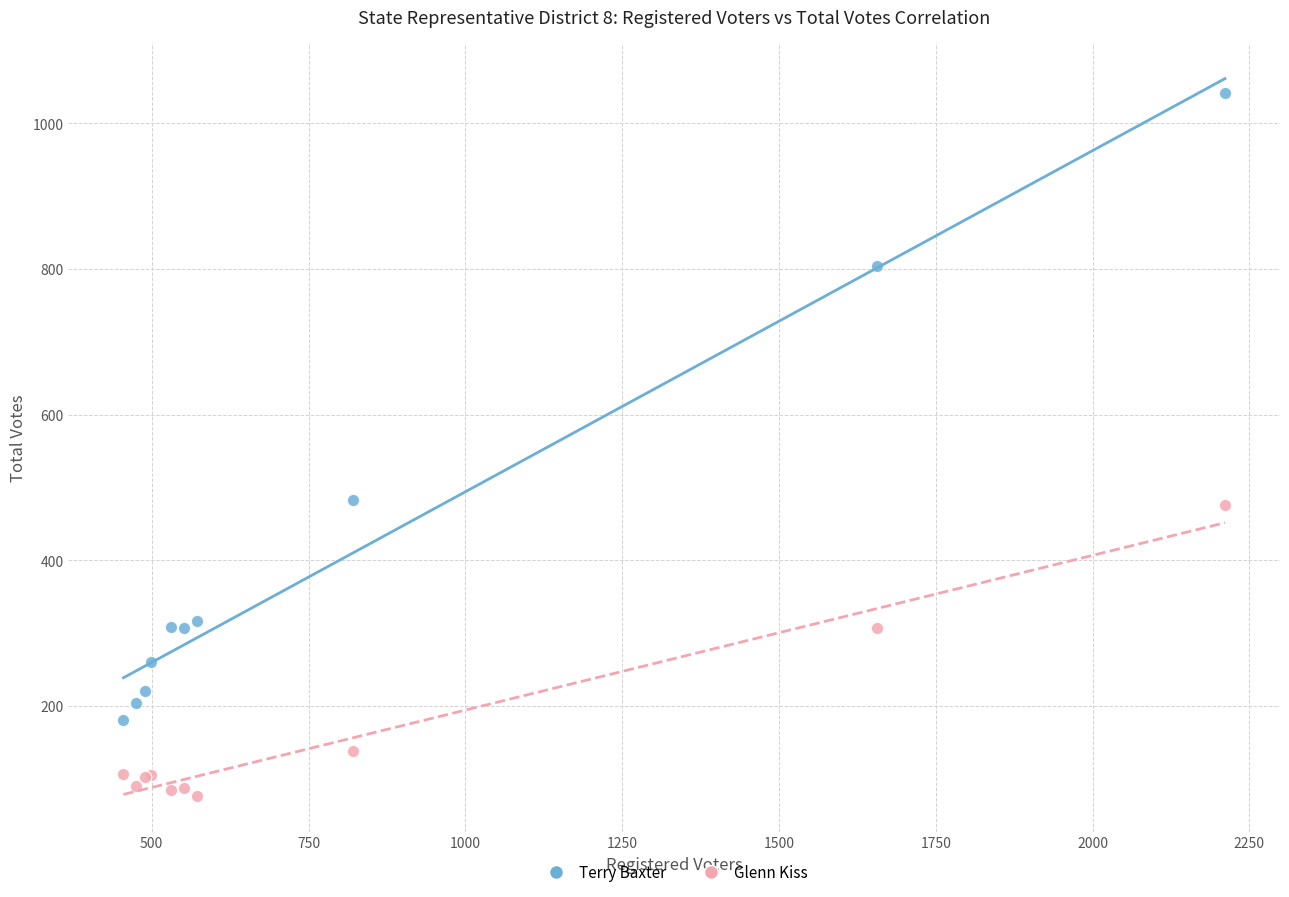

Which series contains the highest Y value?

Terry Baxter